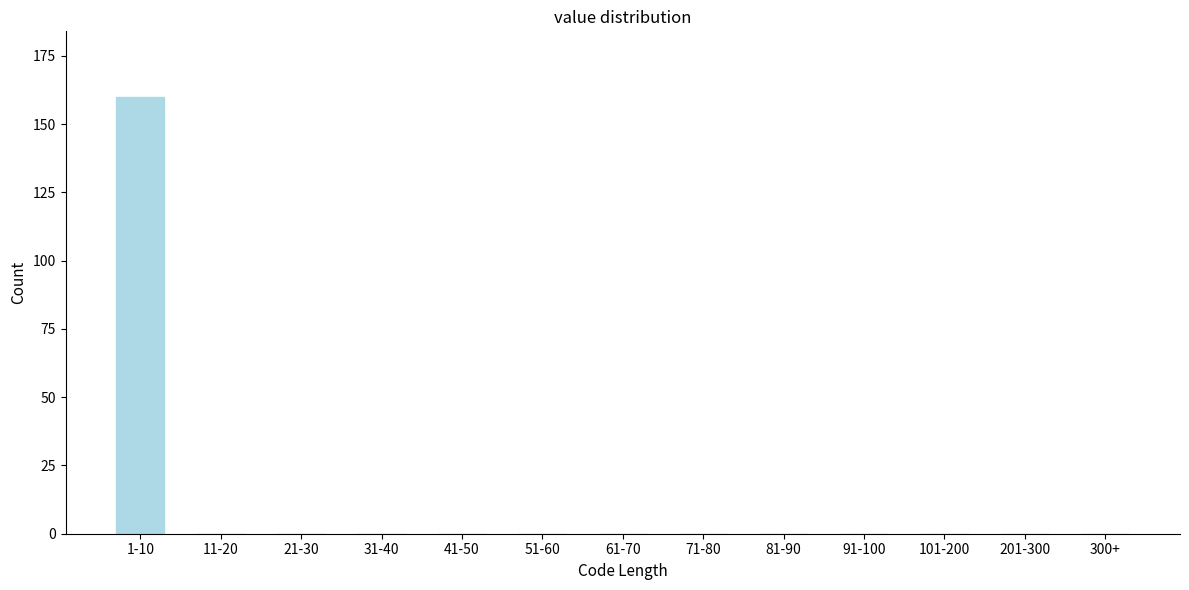

Reading left to right, extract all data points from this chart.

1-10=160	11-20=0	21-30=0	31-40=0	41-50=0	51-60=0	61-70=0	71-80=0	81-90=0	91-100=0	101-200=0	201-300=0	300+=0